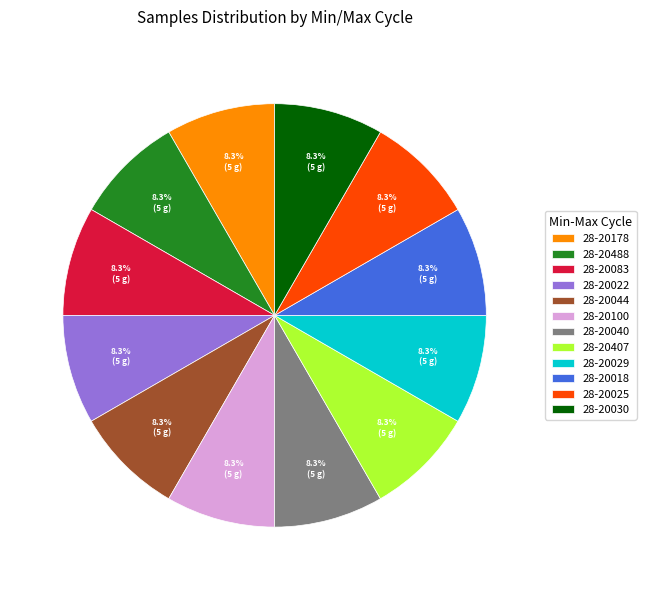

The 28-20178 slice represents 8% of the pie. True or false?

True